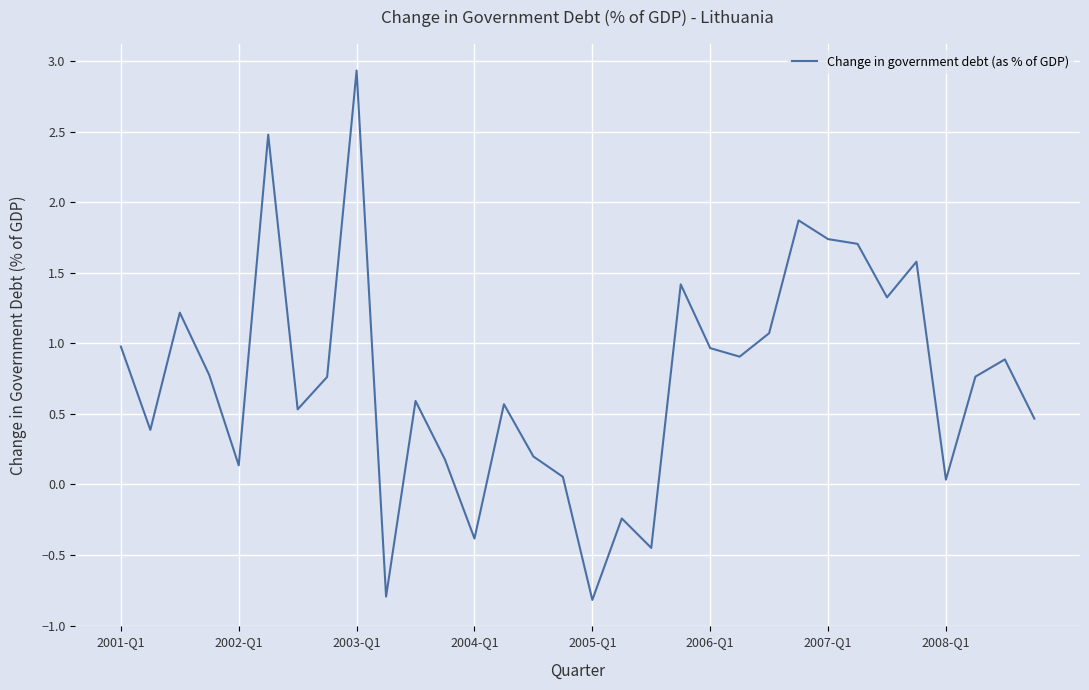

What is the greatest value displayed?

2.9